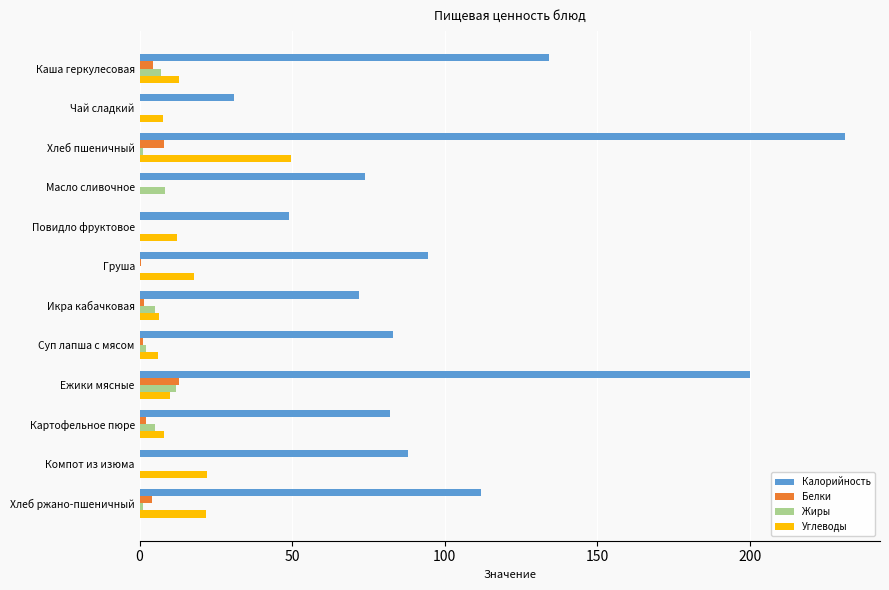

What is the maximum value shown in the chart?

231.0